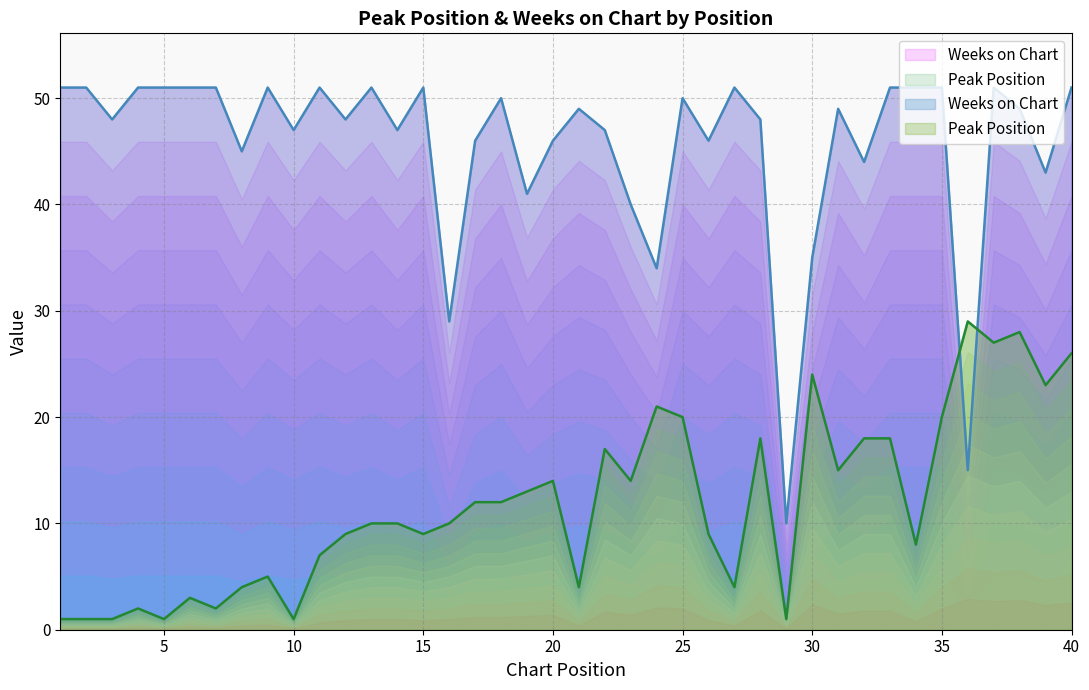

Reading left to right, list all the values displayed in this chart.

Peak Position: 1	1	1	2	1	3	2	4	5	1	7	9	10	10	9	10	12	12	13	14	4	17	14	21	20	9	4	18	1	24	15	18	18	8	20	29	27	28	23	26
Weeks on Chart: 51	51	48	51	51	51	51	45	51	47	51	48	51	47	51	29	46	50	41	46	49	47	40	34	50	46	51	48	10	35	49	44	51	51	51	15	51	49	43	51